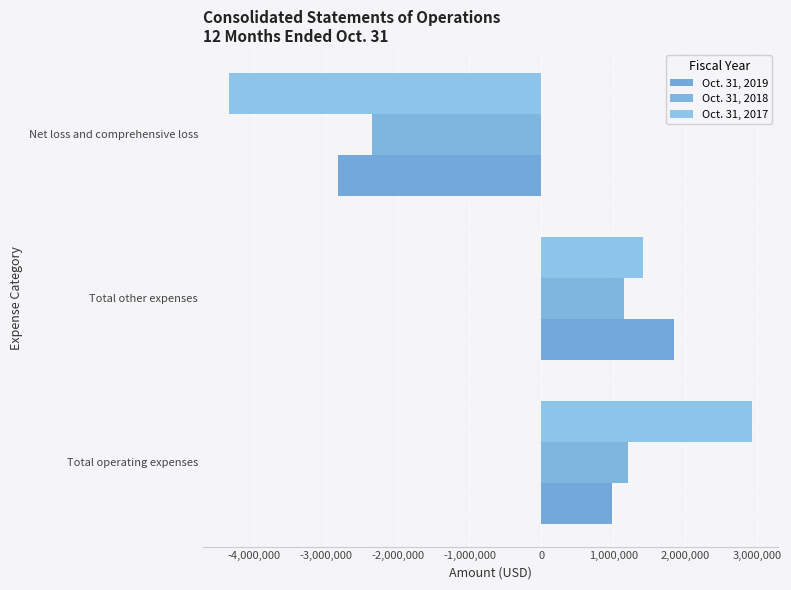

At which label is Oct. 31, 2019 closest to -494471?

Total operating expenses